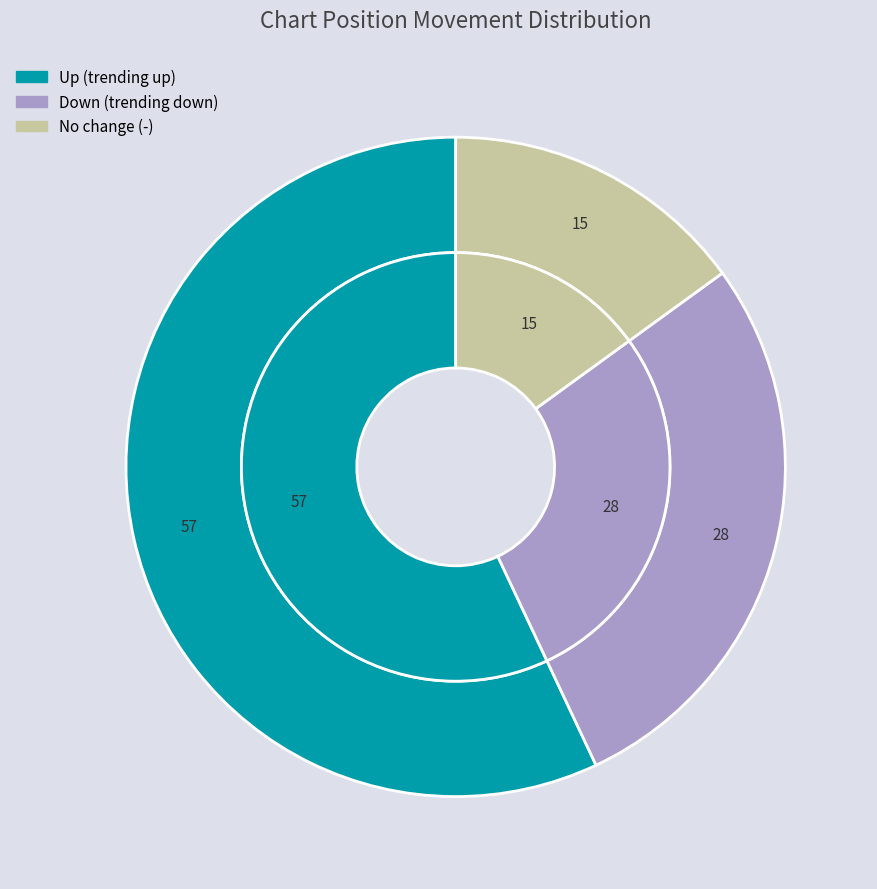

Which slice is the largest?

up